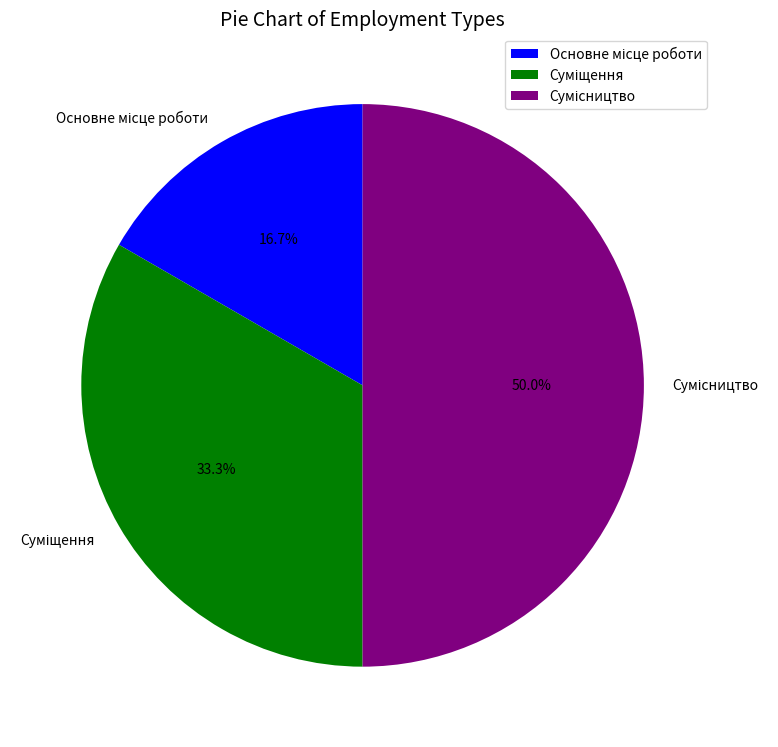

Rank the categories by value from lowest to highest.

Основне місце роботи, Суміщення, Сумісництво